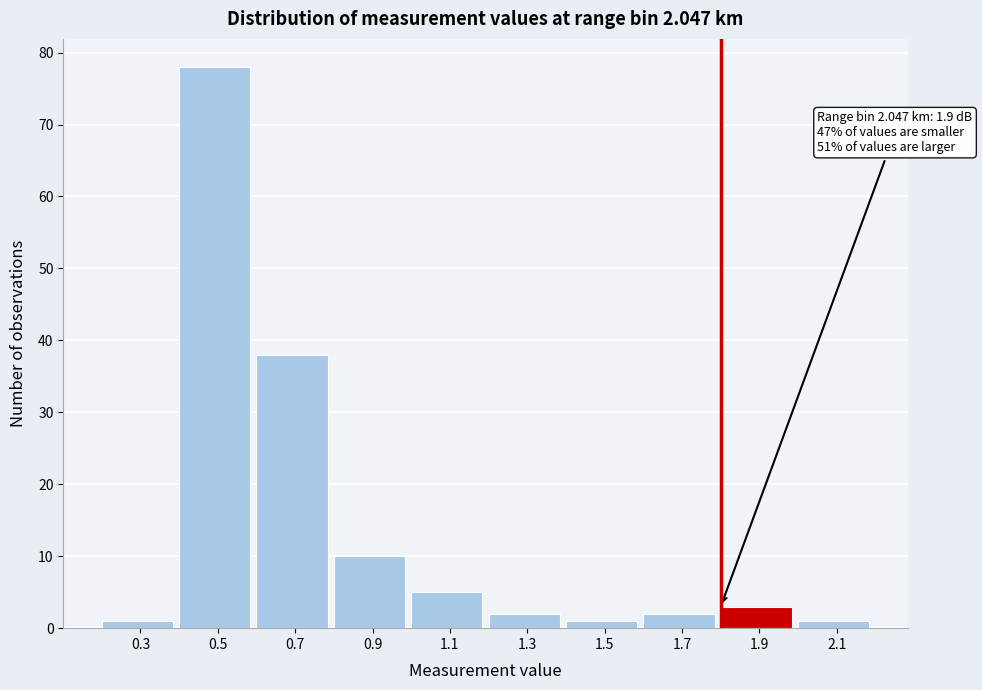

Reading left to right, extract all data points from this chart.

1	78	38	10	5	2	1	2	3	1